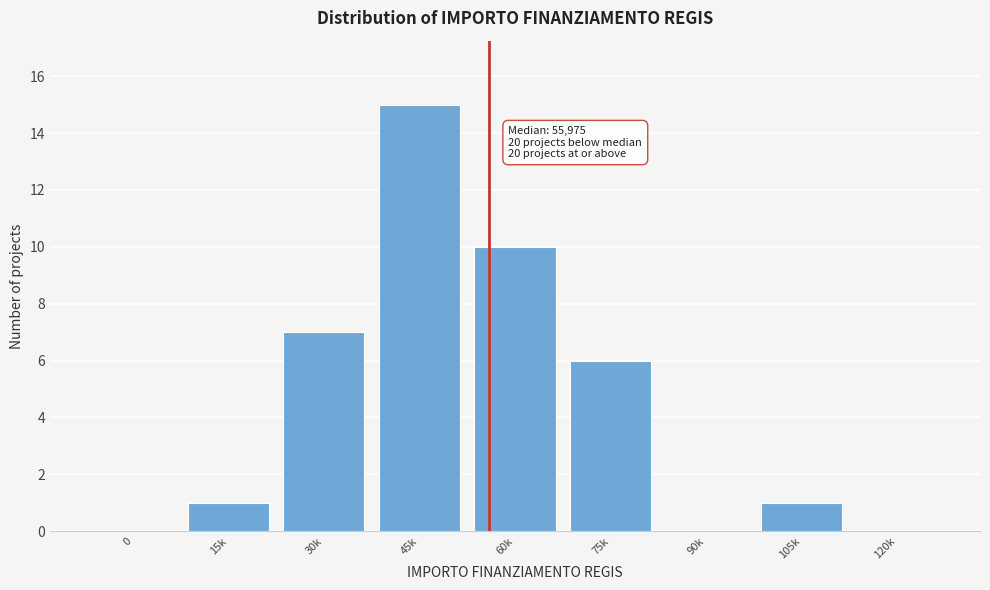

Reading left to right, transcribe all the data shown in this chart.

0=0	15k=1	30k=7	45k=15	60k=10	75k=6	90k=0	105k=1	120k=0